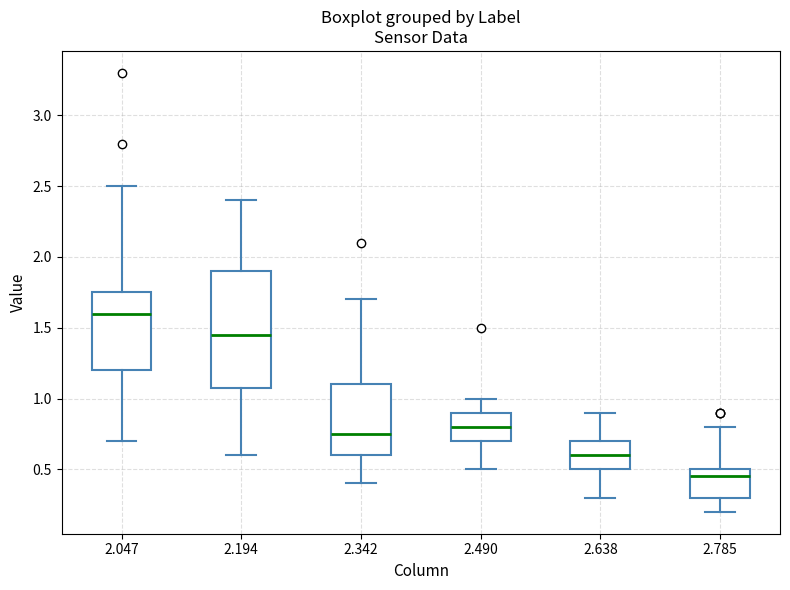

Reading left to right, read every box against the y-axis: the position of its median line, the range the box covers, and the ends of its whiskers. The values are not printed on the chart, so give them approximately, as read against the axis.

2.047: median 1.60, box 1.20 to 1.75, whiskers 0.70 to 2.50
2.194: median 1.45, box 1.10 to 1.90, whiskers 0.60 to 2.40
2.342: median 0.75, box 0.60 to 1.10, whiskers 0.40 to 1.70
2.490: median 0.80, box 0.70 to 0.90, whiskers 0.50 to 1.00
2.638: median 0.60, box 0.50 to 0.70, whiskers 0.30 to 0.90
2.785: median 0.45, box 0.30 to 0.50, whiskers 0.20 to 0.80